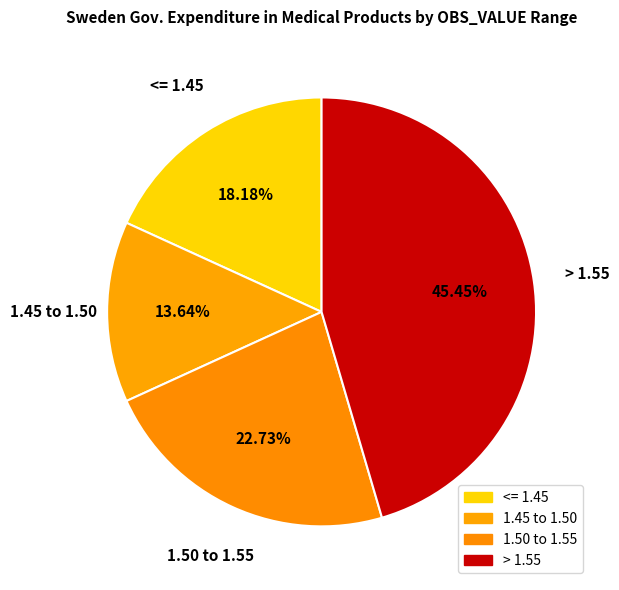

What is the ratio of the value at <= 1.45 to the value at 1.50 to 1.55?

0.8